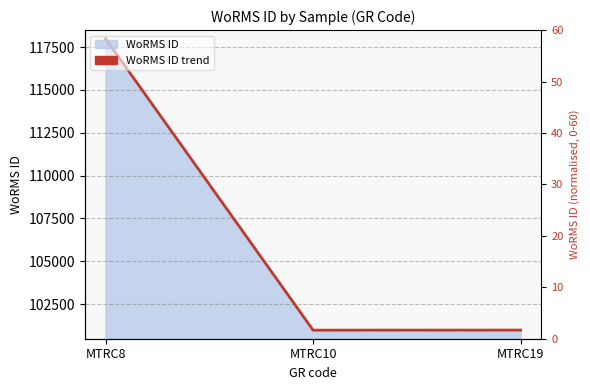

What value does the data have at MTRC8?

117994